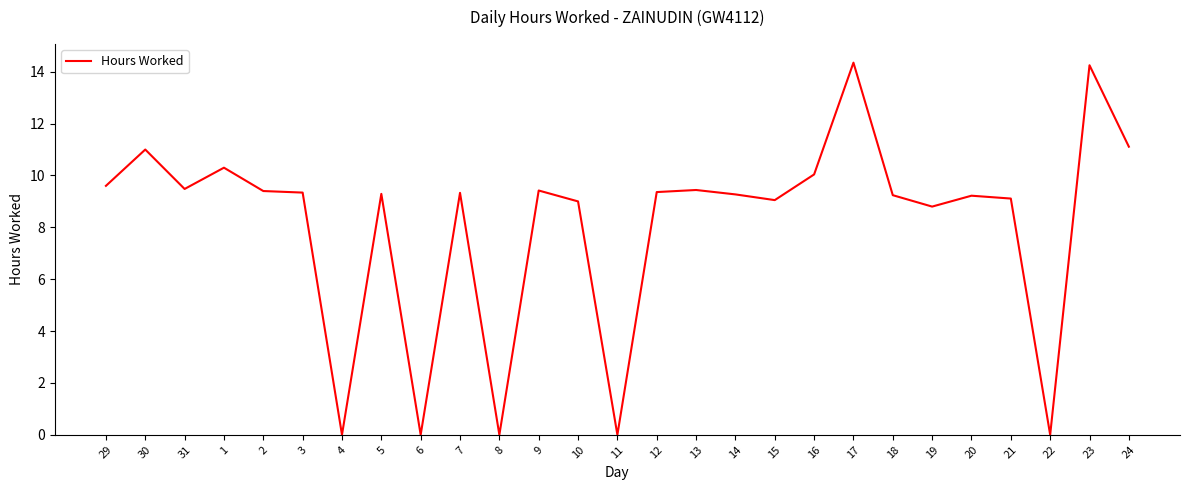

Count the number of categories in the chart.

27